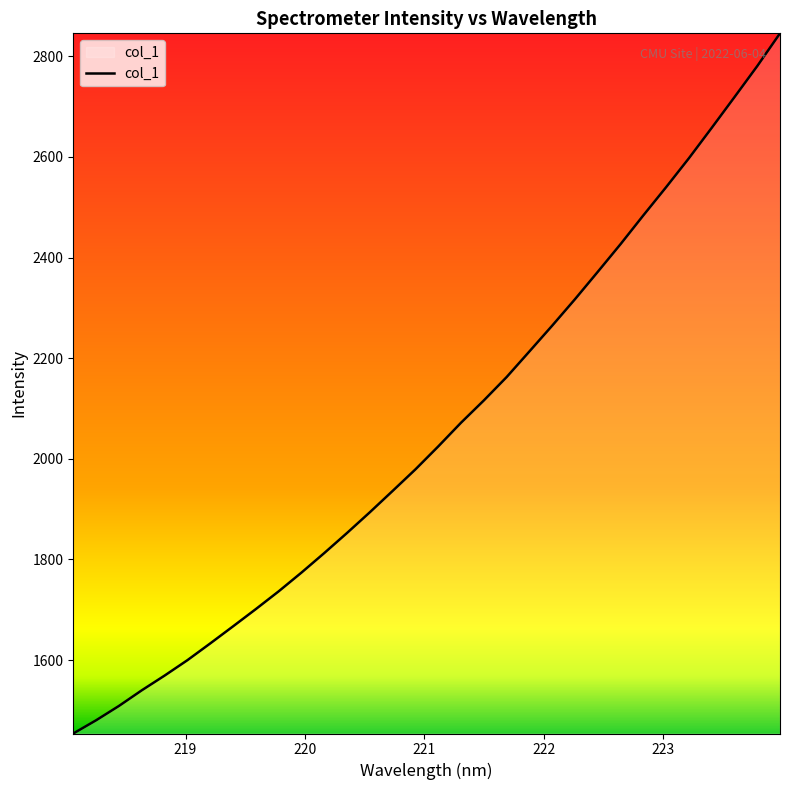

What is the greatest value displayed?

2845.6